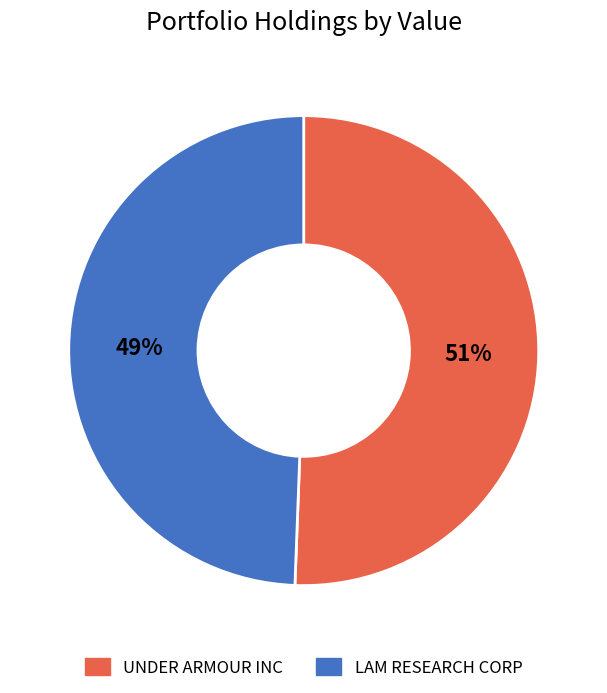

Is it true that LAM RESEARCH CORP is 62% of the pie?

False